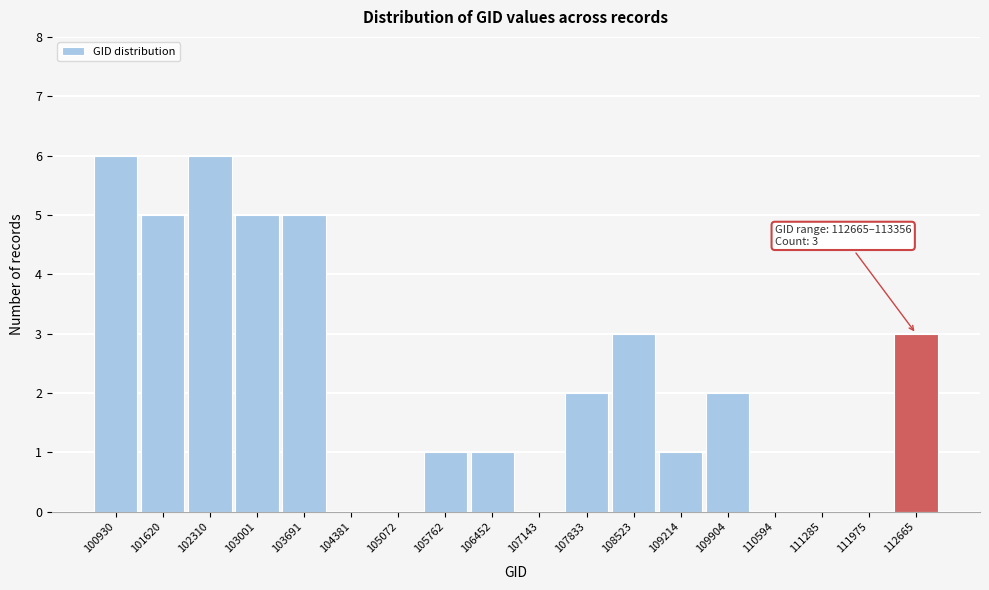

Reading left to right, what are all the values shown in this chart?

100930=6	101620=5	102310=6	103001=5	103691=5	104381=0	105072=0	105762=1	106452=1	107143=0	107833=2	108523=3	109214=1	109904=2	110594=0	111285=0	111975=0	112665=3